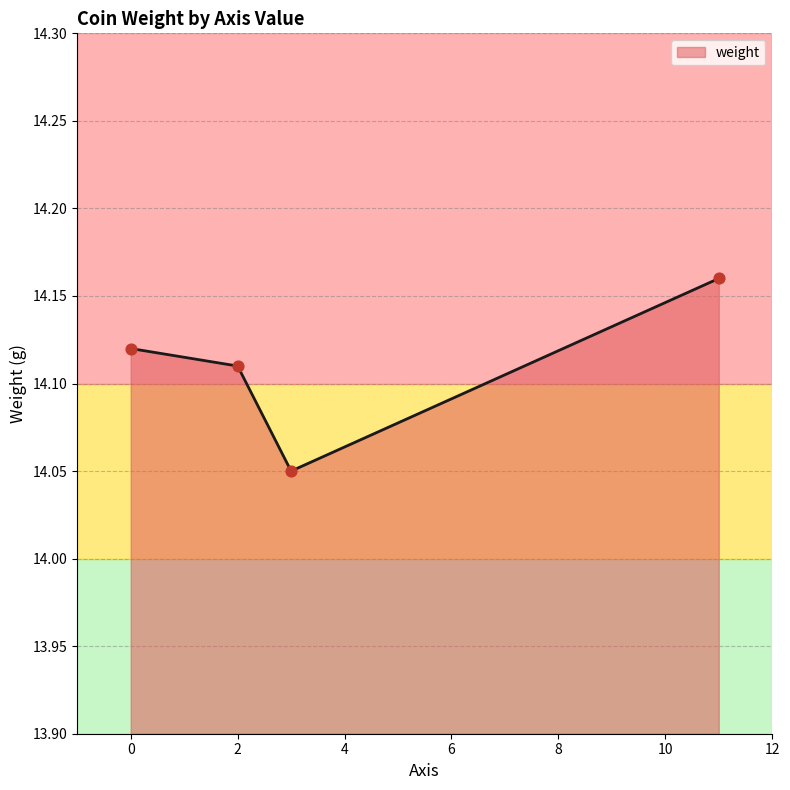

Count the values in the range 14 to 15.

4